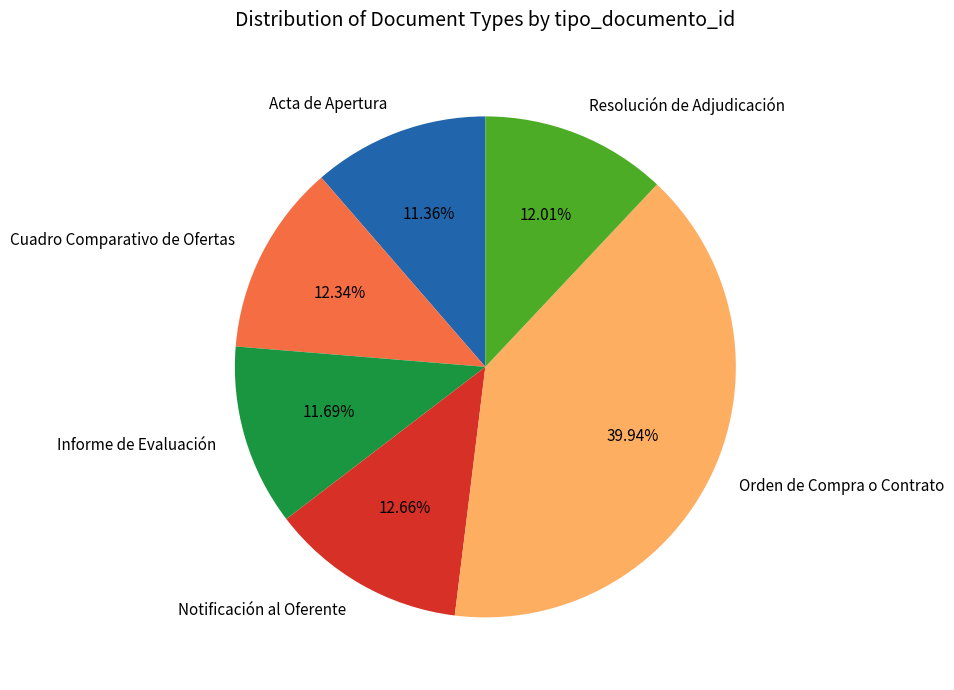

Is there any slice that represents more than half of the pie?

No